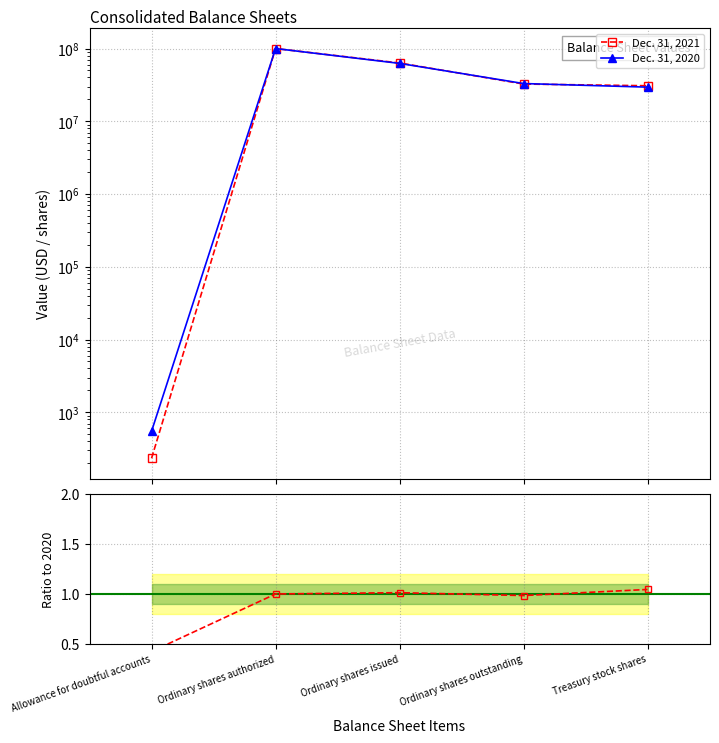

What is the average value of the Dec. 31, 2020 series?

44995880.8